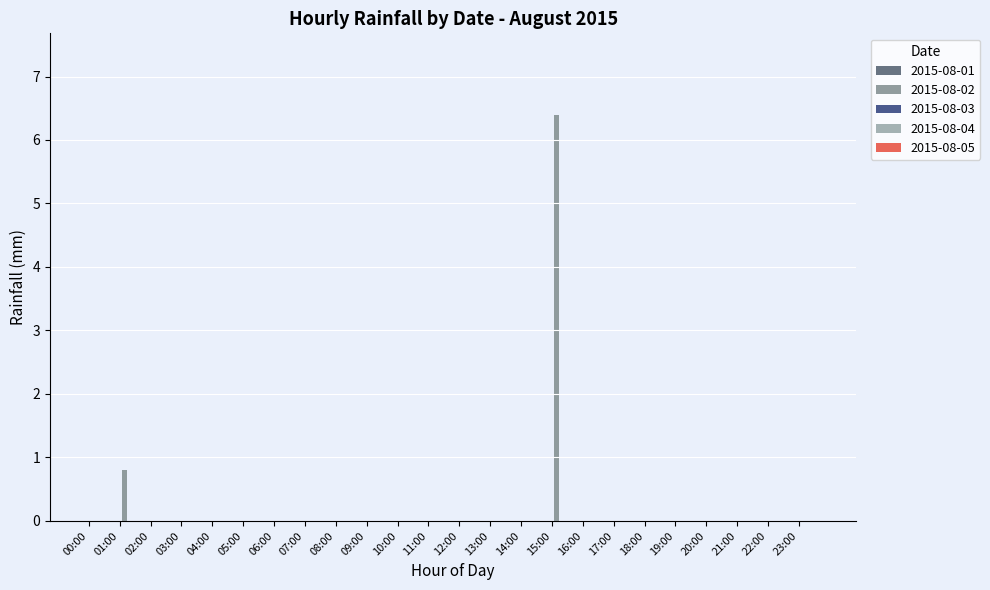

Where is the data nearest to the value 3?

01:00